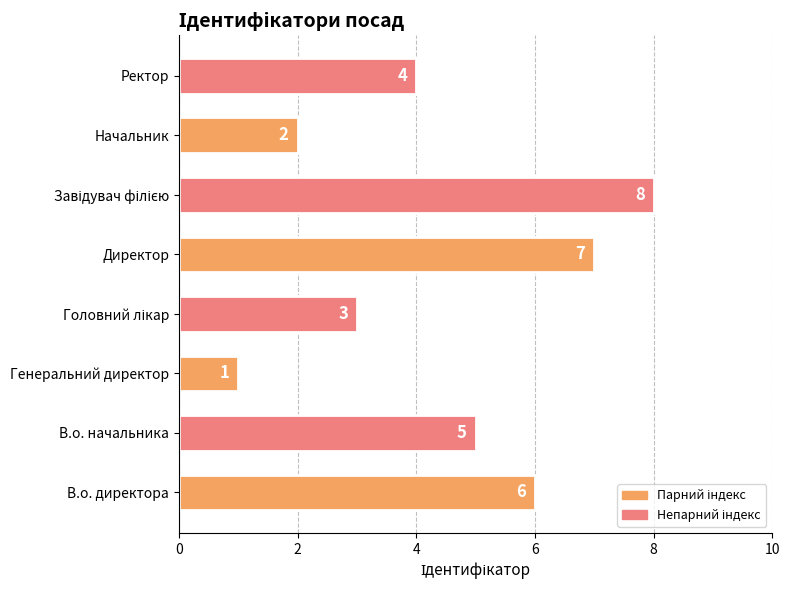

What is the sum of the values at Директор and В.о. директора?

13